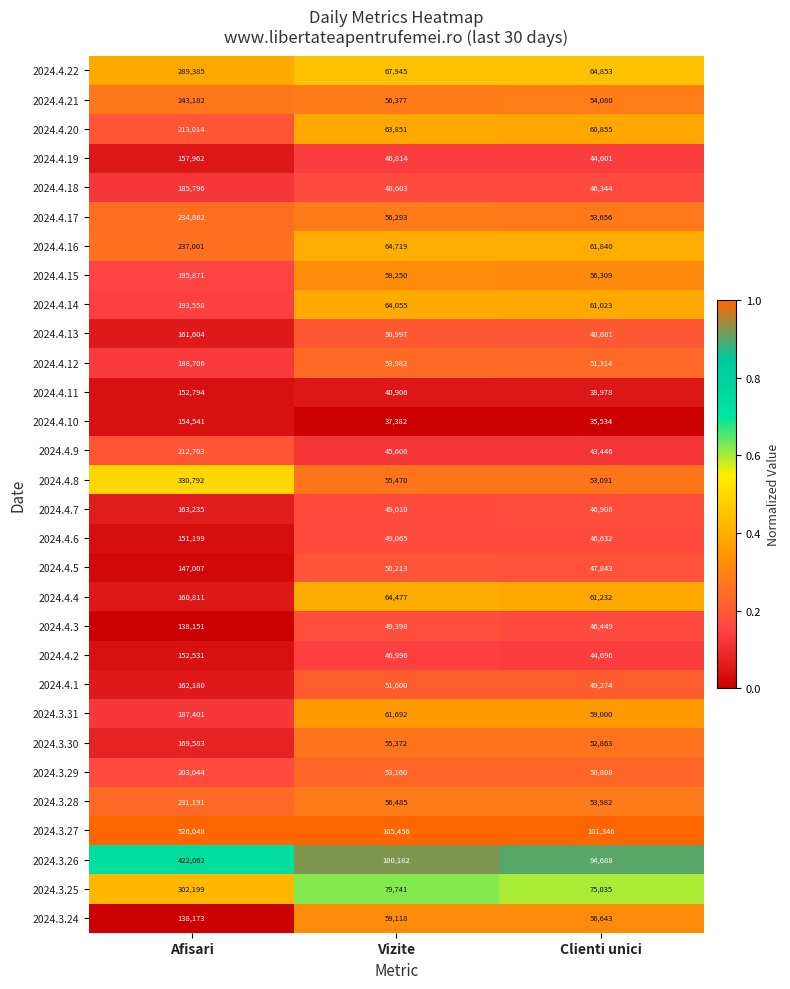

What is the highest value of the 2024.4.9 series?

212703